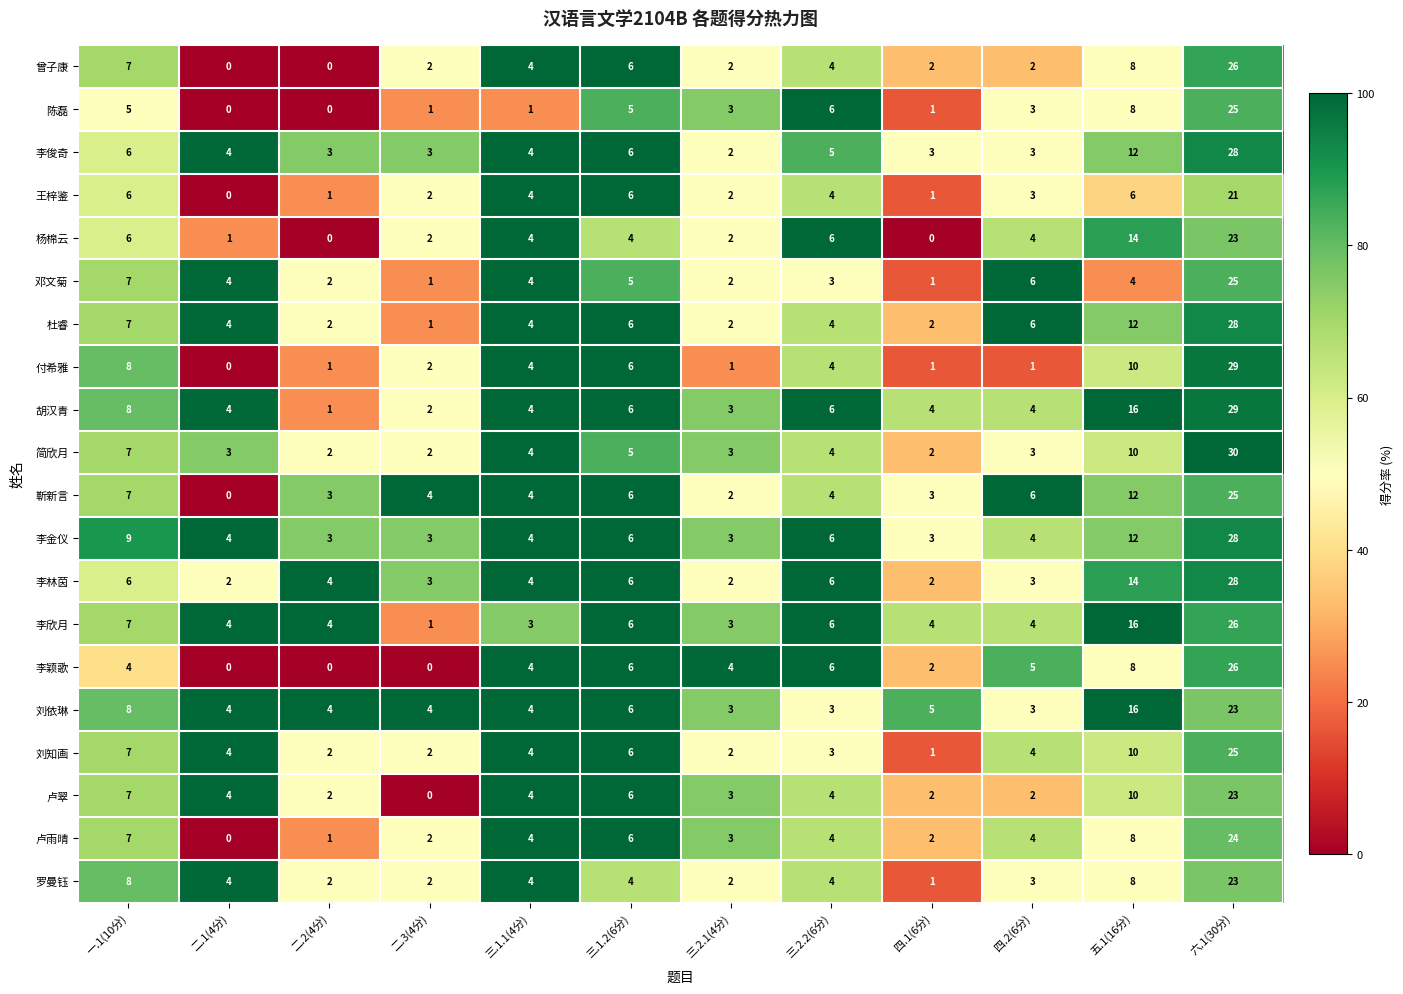

What is the difference between the maximum and minimum values in the 杨棉云 series?

23